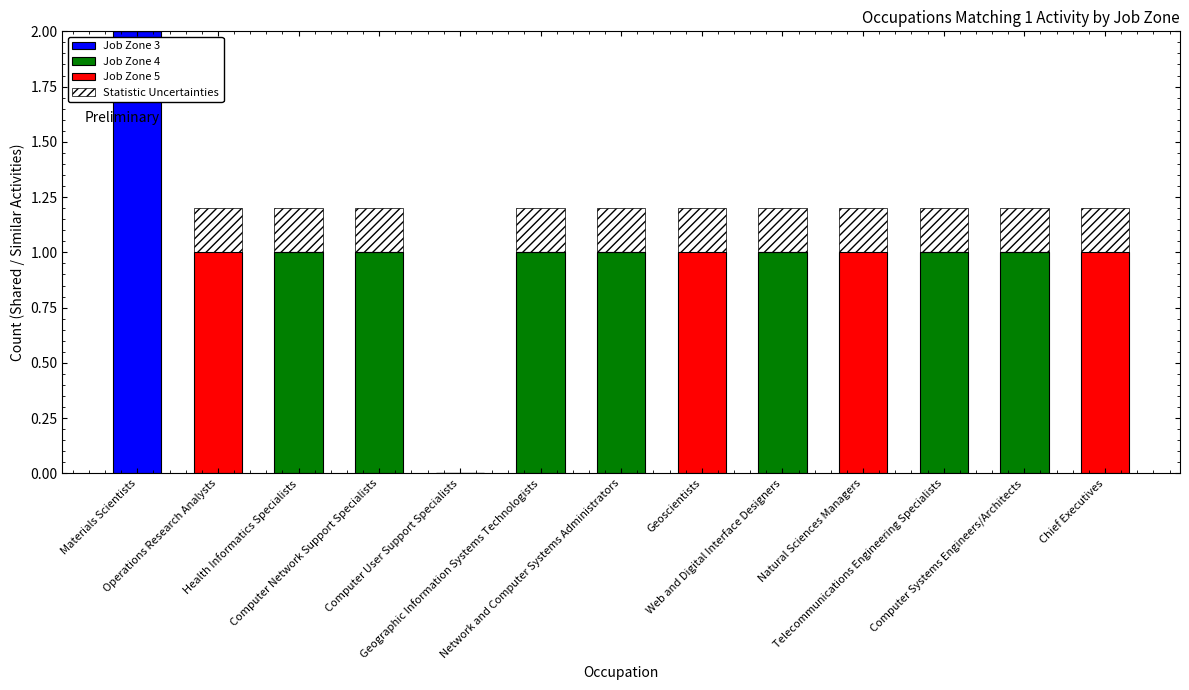

What is the average value of the Job Zone 4 series?

0.5